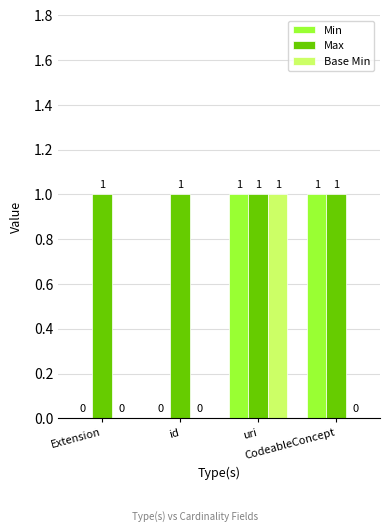

What is the total value across all series at Extension?

1